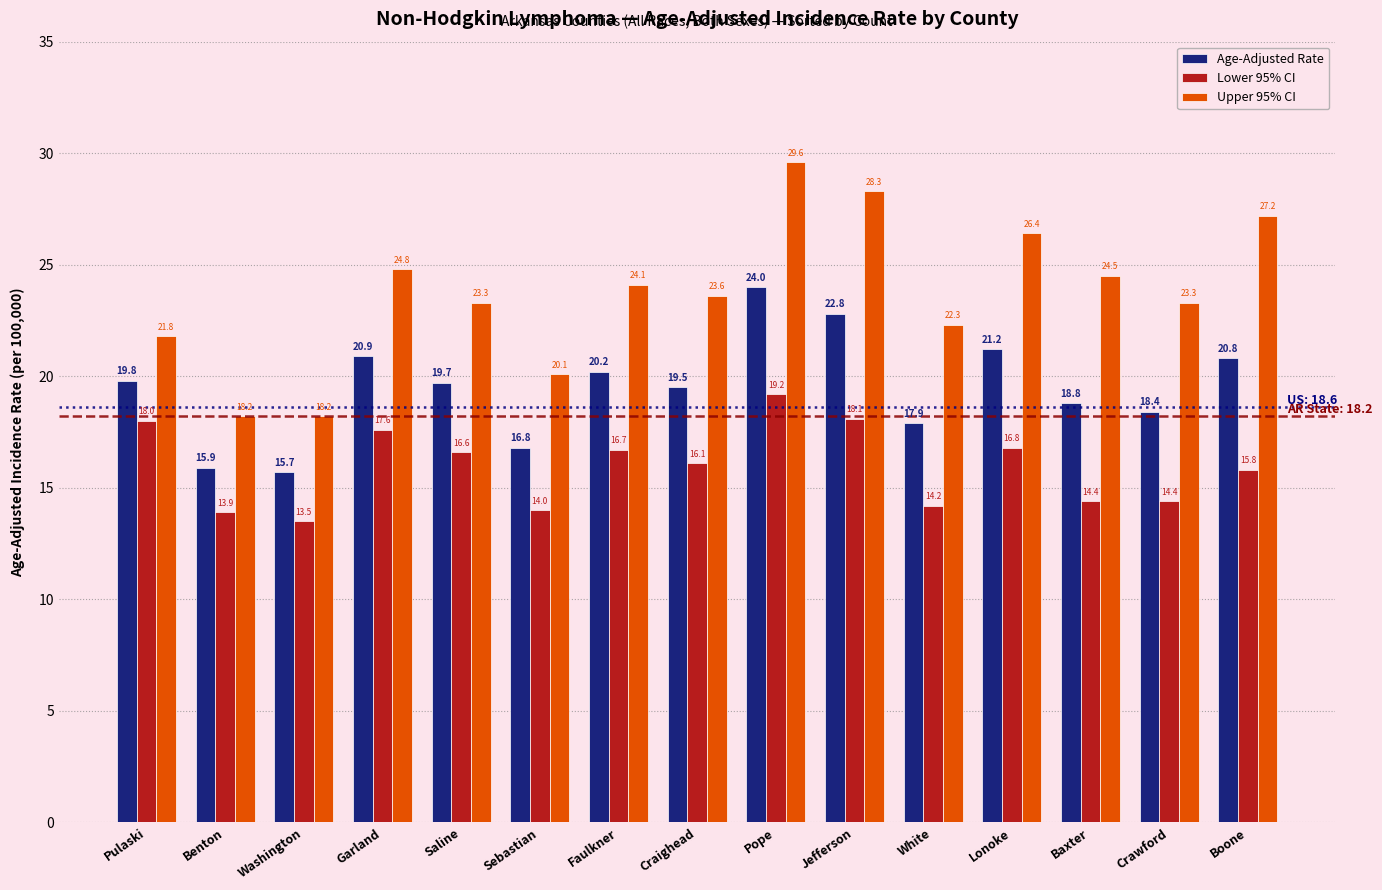

What is the total value across all series at Craighead?

59.2